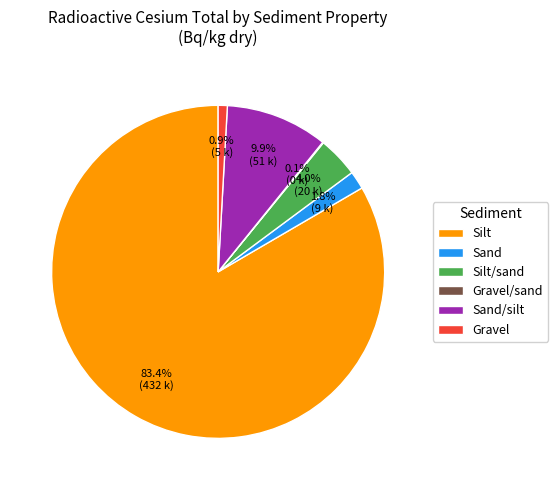

How much of the chart is everything except Sand?

98.2%